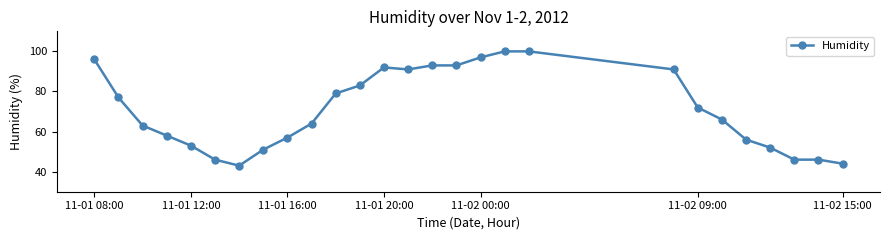

What is the maximum value shown in the chart?

100